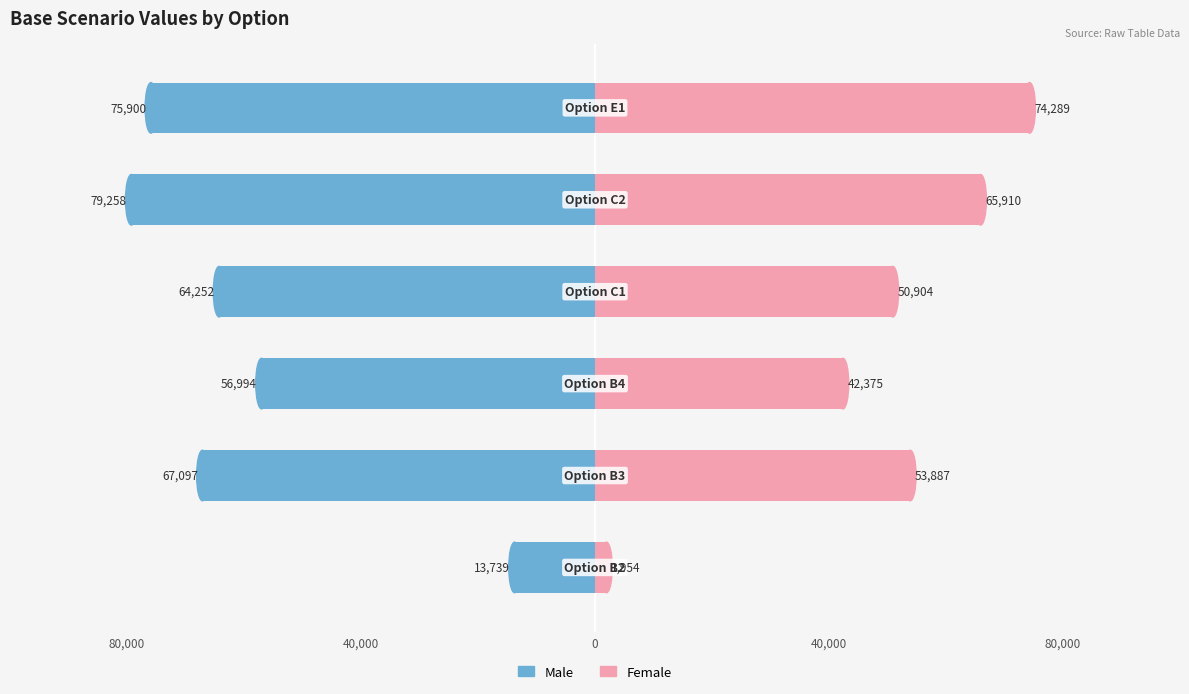

What are all the series names shown in the legend?

Male, Female